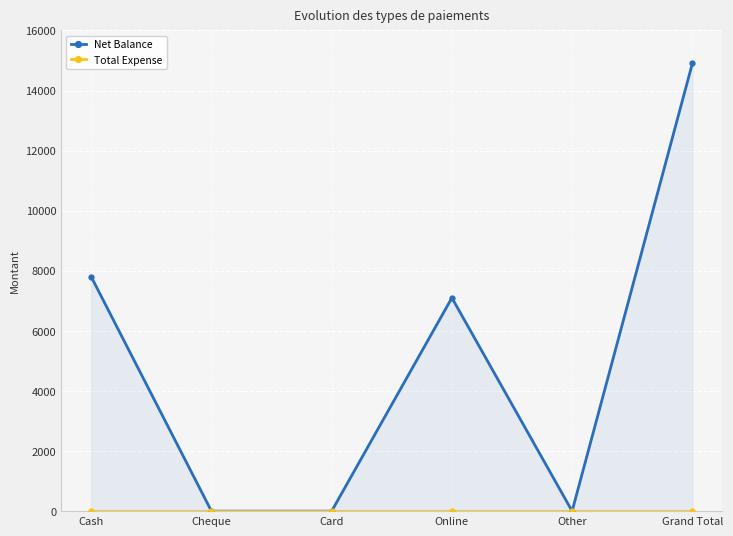

List the labels in order of Net Balance value, smallest first.

Cheque, Card, Other, Online, Cash, Grand Total